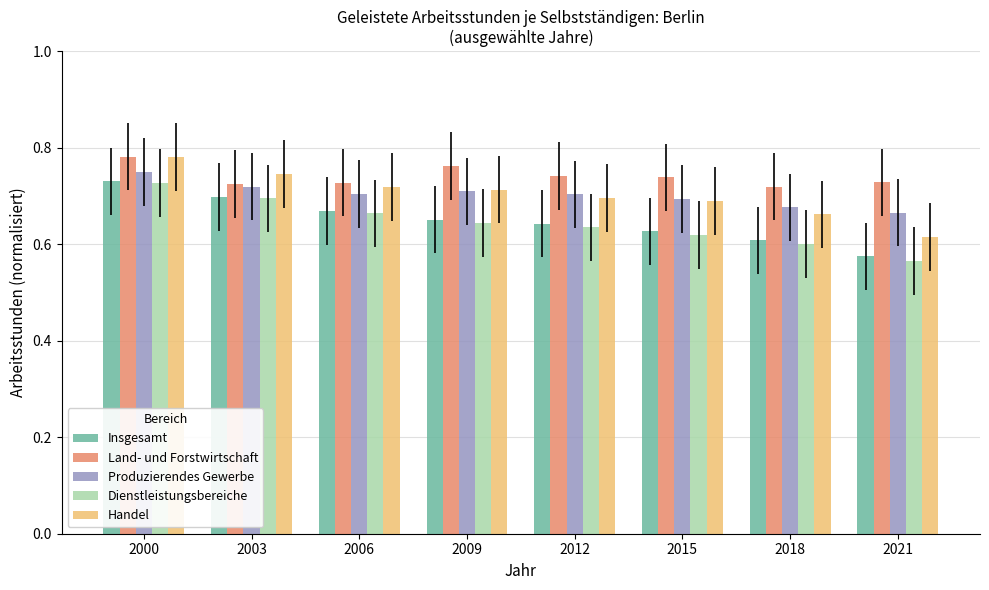

Is the value of Land- und Forstwirtschaft at 2021 greater than the value of Dienstleistungsbereiche at 2018?

Yes